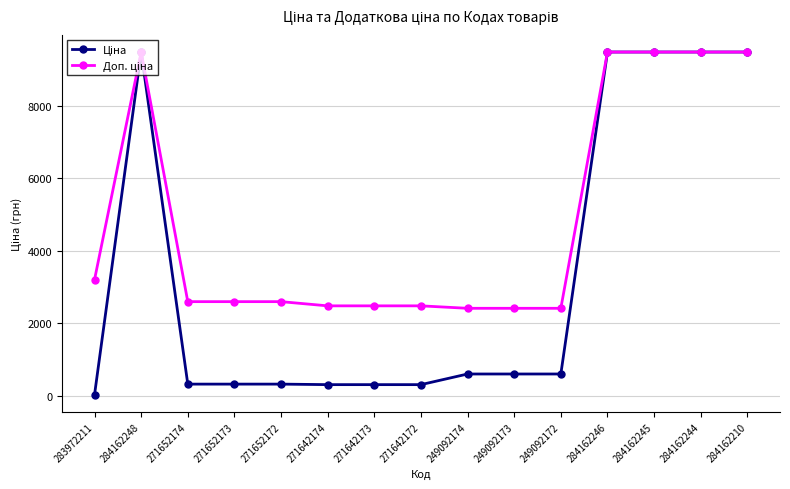

What is the difference between the highest and lowest values at 249092173?

1811.1